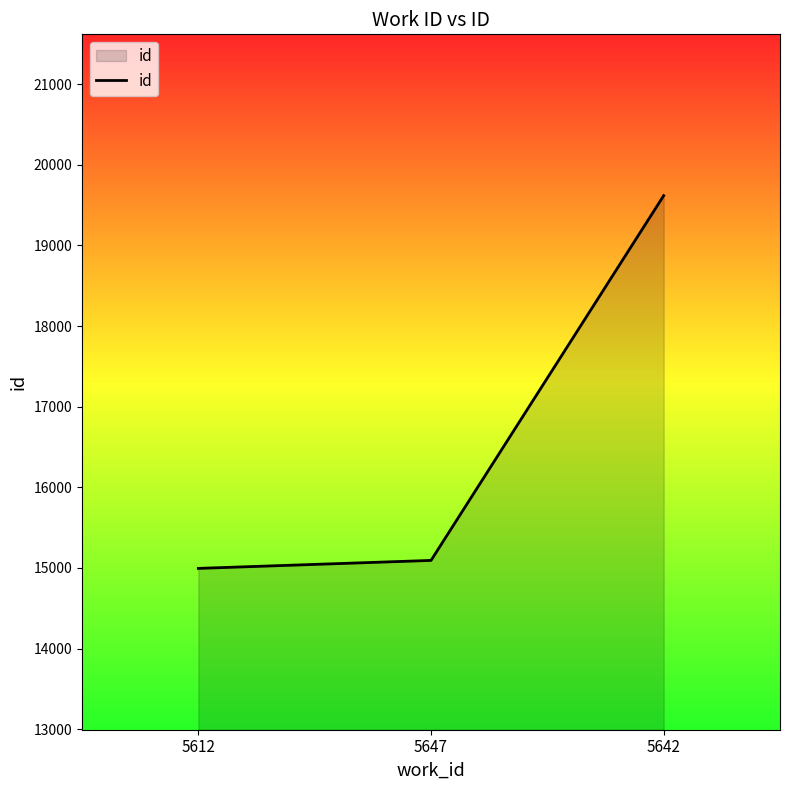

Reading left to right, list all the values displayed in this chart.

14995	15094	19616